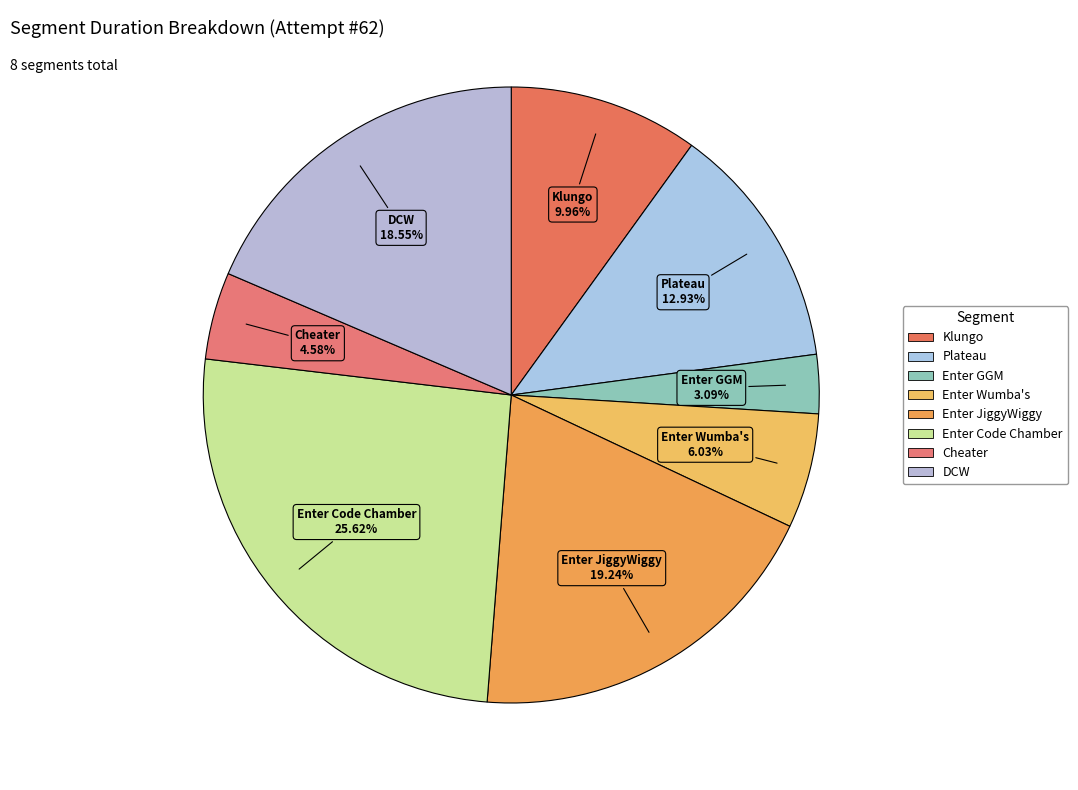

How many slices are in this pie chart?

8